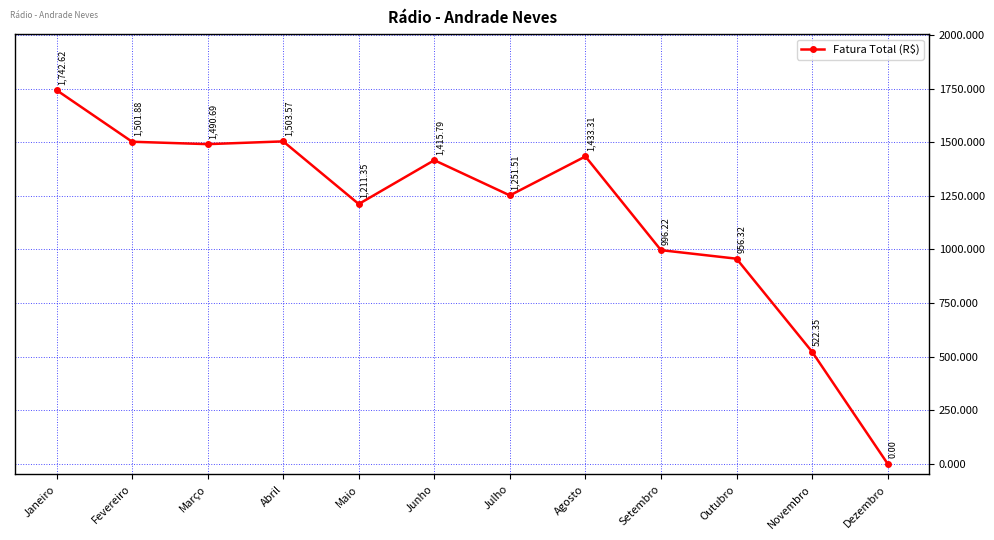

Where does the data first go above 1415?

Janeiro